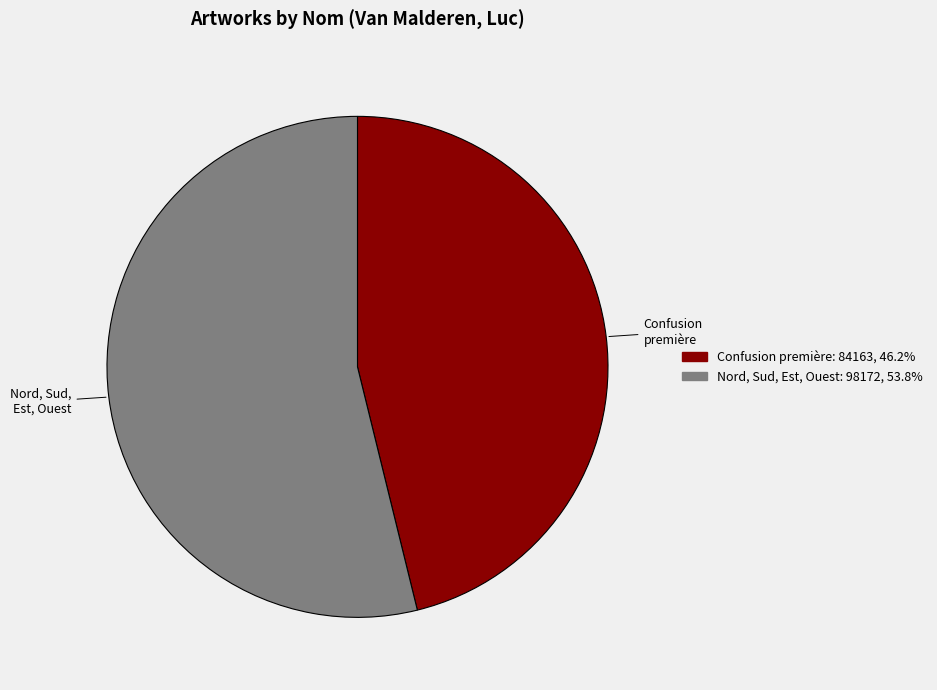

Which slice is the largest?

Nord, Sud, Est, Ouest